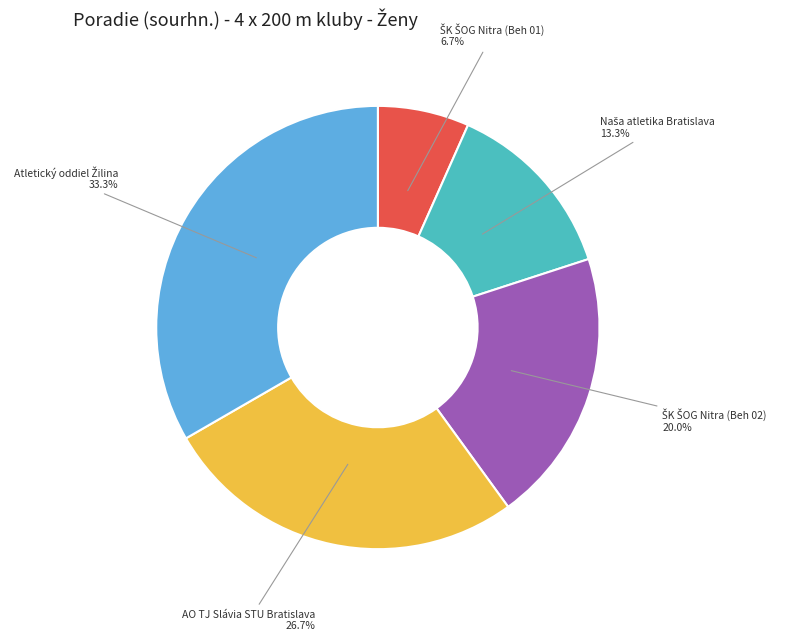

To the nearest percent, what is the difference between the largest and smallest slice percentages?

27%